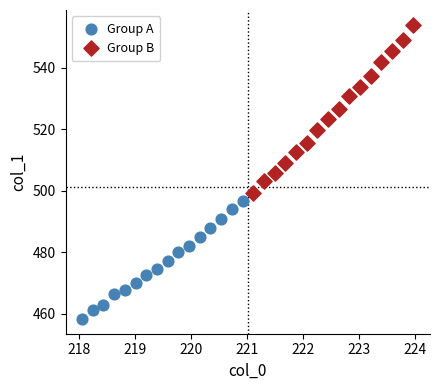

Which series reaches the minimum Y coordinate?

Group A